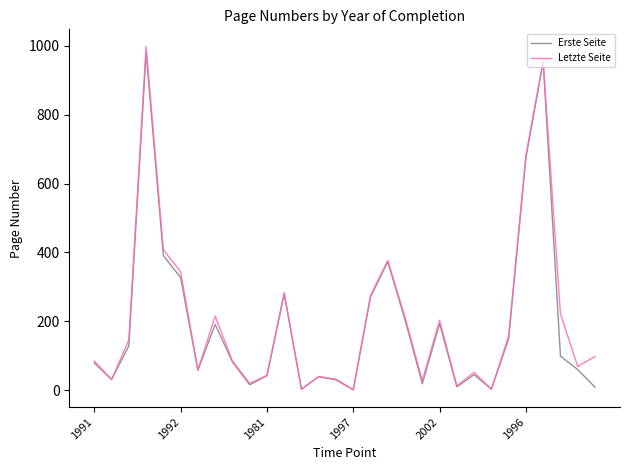

Which series has the largest range (max minus min)?

Letzte Seite